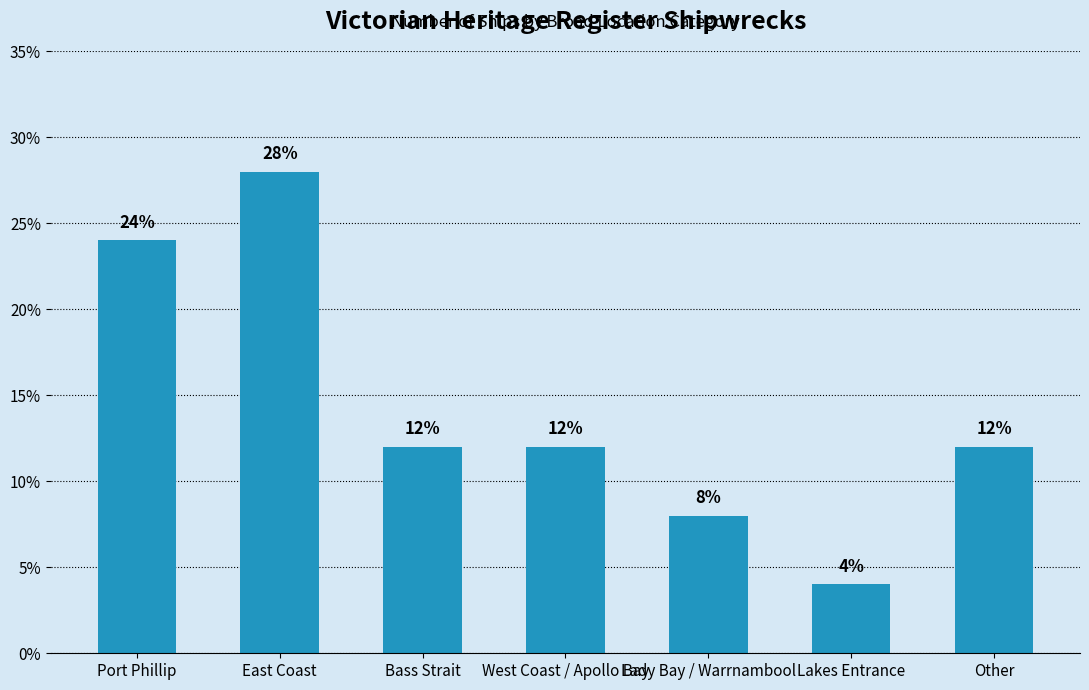

True or false: the data shows 12.0 at Bass Strait.

True